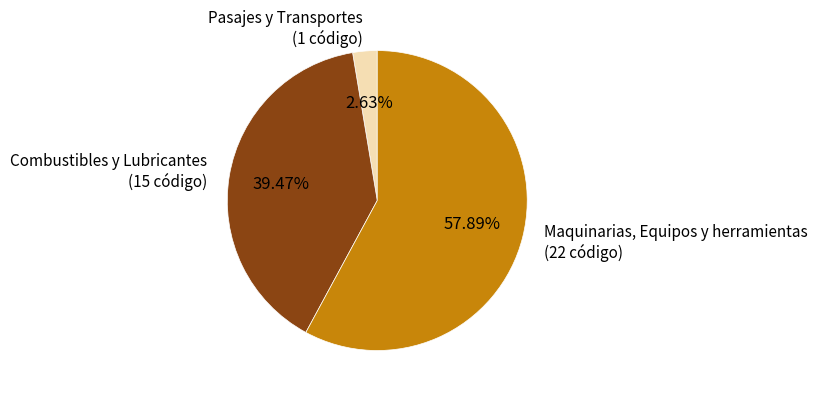

Approximately how many times larger is the value at Maquinarias, Equipos y herramientas compared to Pasajes y Transportes?

22.0